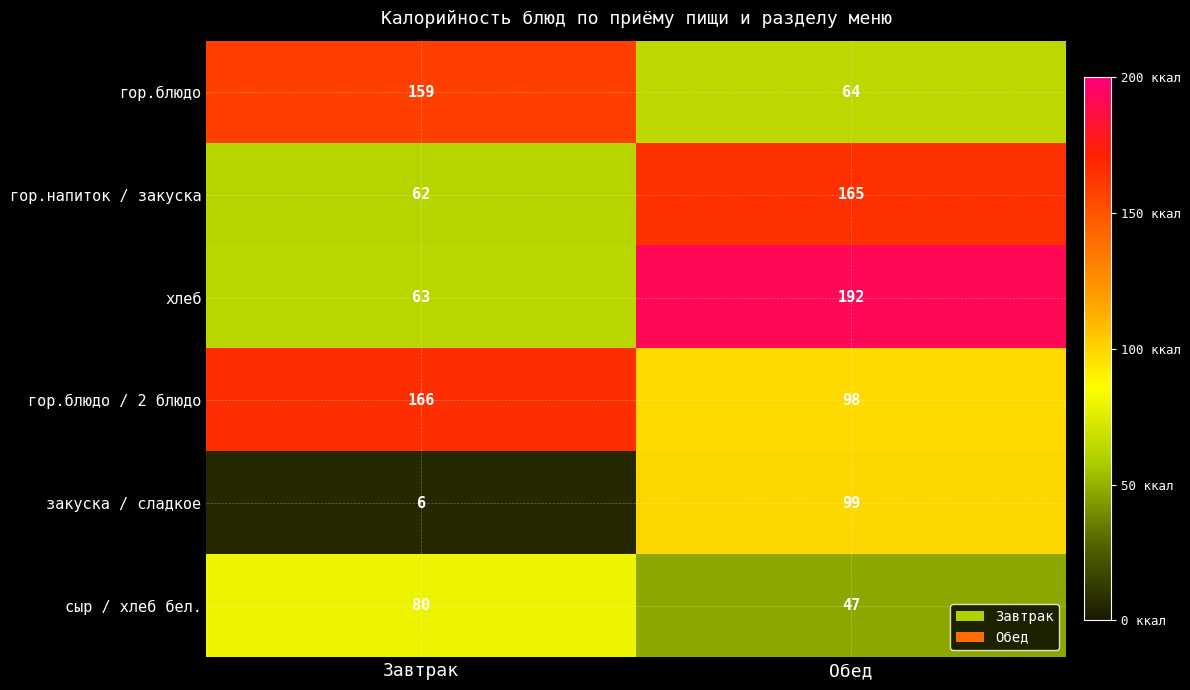

Between Завтрак and Обед, which series saw the biggest shift?

хлеб